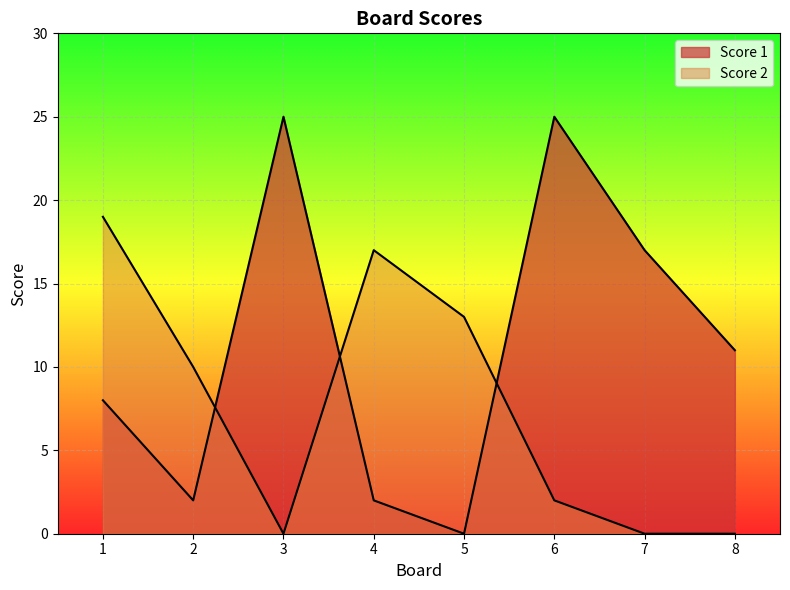

How many lines are shown in the chart?

2